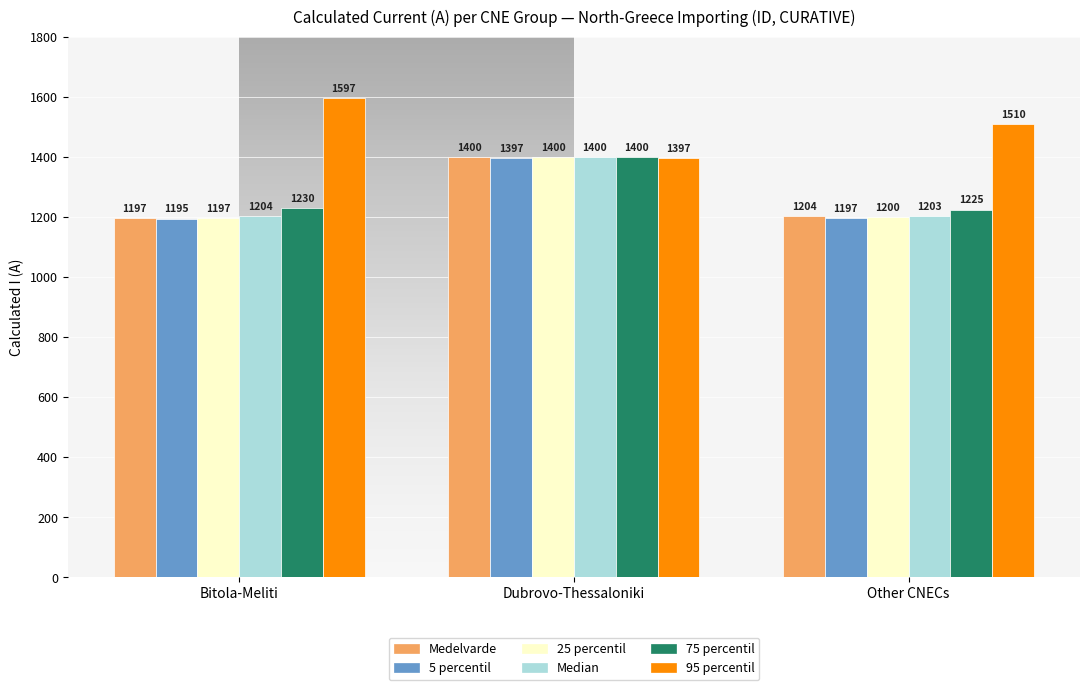

Reading right to left, what are all the values shown in this chart?

Medelvarde: Other CNECs=1204	Dubrovo-Thessaloniki=1400	Bitola-Meliti=1197
5 percentil: Other CNECs=1197	Dubrovo-Thessaloniki=1397	Bitola-Meliti=1195
25 percentil: Other CNECs=1200	Dubrovo-Thessaloniki=1400	Bitola-Meliti=1197
Median: Other CNECs=1203	Dubrovo-Thessaloniki=1400	Bitola-Meliti=1204
75 percentil: Other CNECs=1225	Dubrovo-Thessaloniki=1400	Bitola-Meliti=1230
95 percentil: Other CNECs=1510	Dubrovo-Thessaloniki=1397	Bitola-Meliti=1597